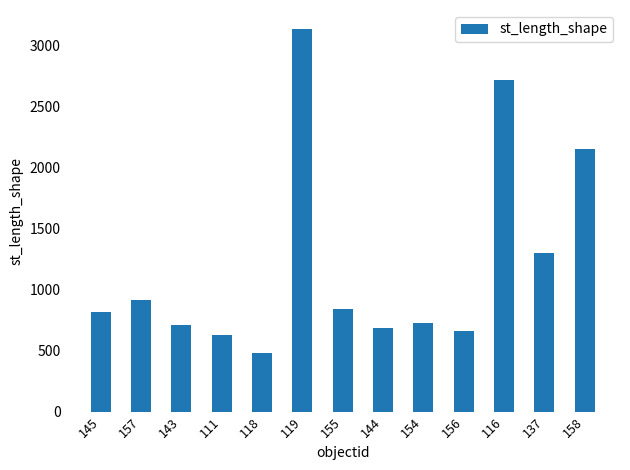

What is the value of the 11th bar from the left?

2720.1